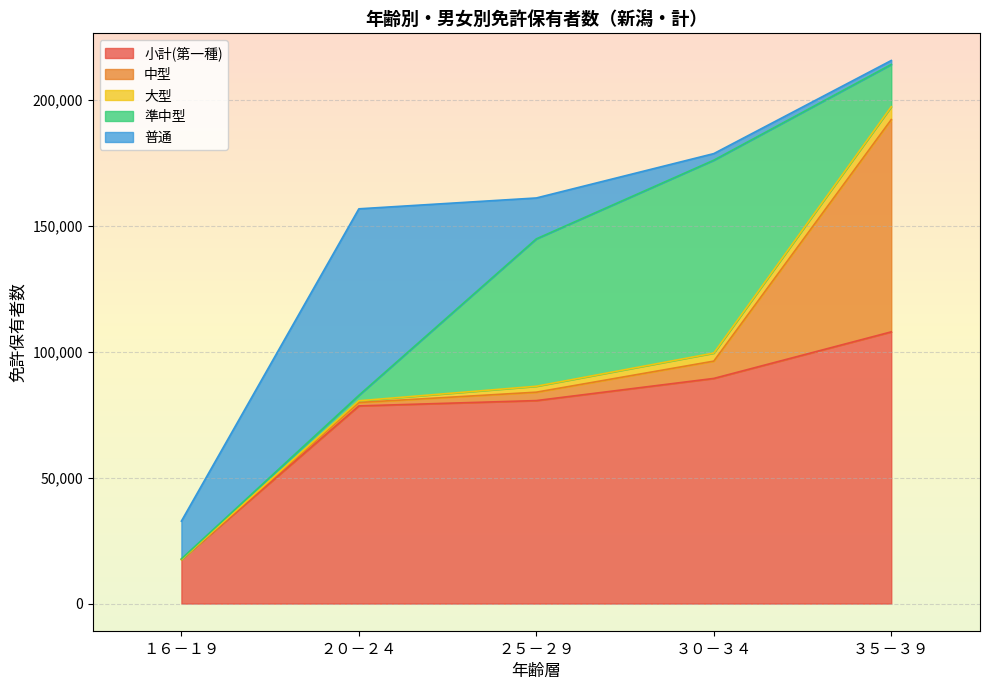

Which has a higher value, ２５－２９ or ３５－３９?

３５－３９